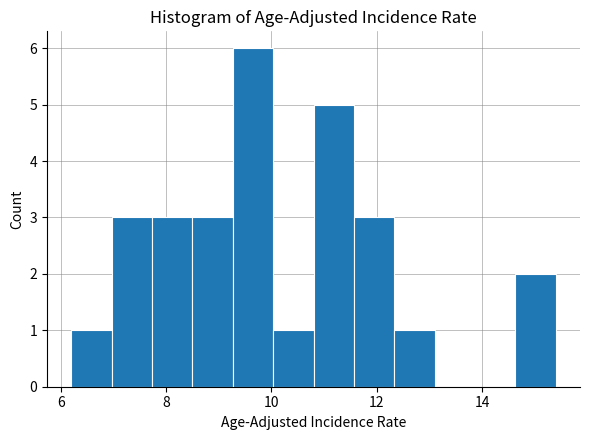

Read against the x-axis, roughly where is the centre of the tallest bar?

9.6